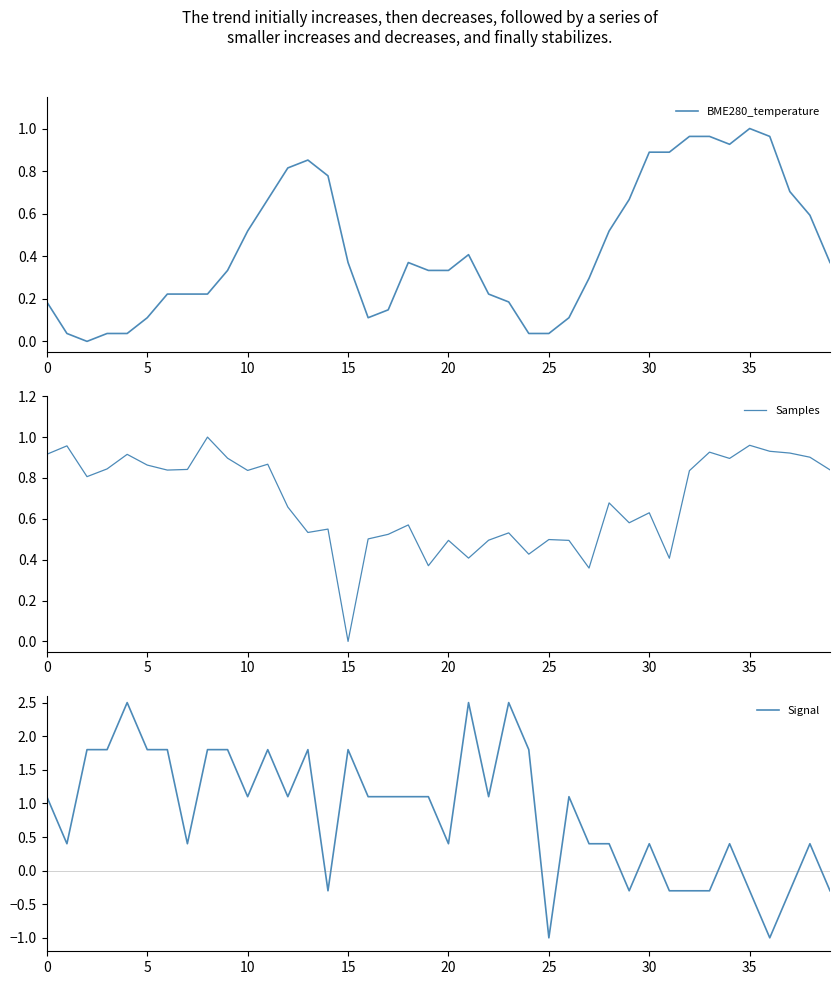

Rank the series by their average value, from lowest to highest.

BME280_temperature, Samples, Signal